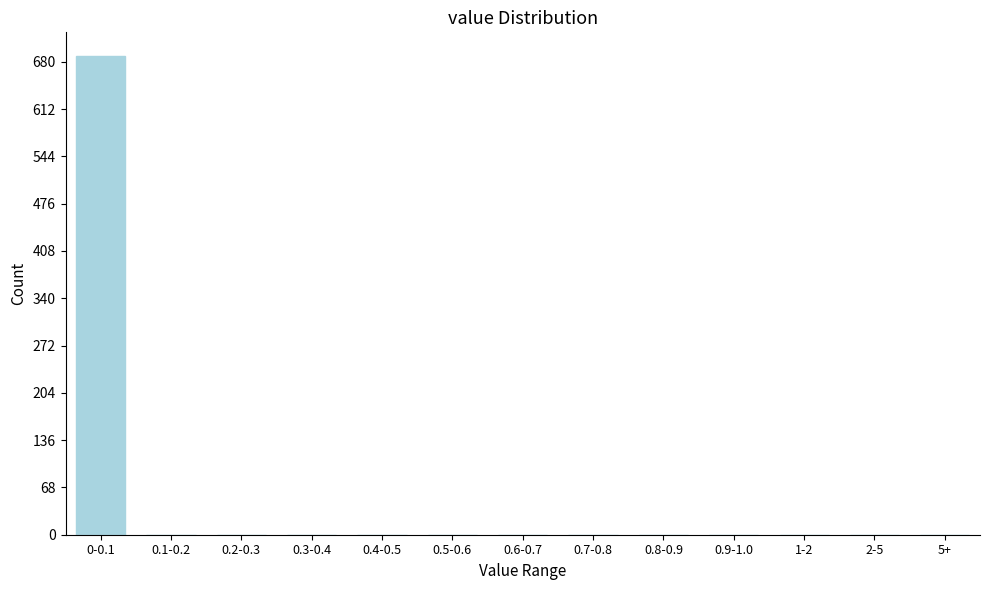

Reading left to right, list all the values displayed in this chart.

0-0.1=688	0.1-0.2=0	0.2-0.3=0	0.3-0.4=0	0.4-0.5=0	0.5-0.6=0	0.6-0.7=0	0.7-0.8=0	0.8-0.9=0	0.9-1.0=0	1-2=0	2-5=0	5+=0